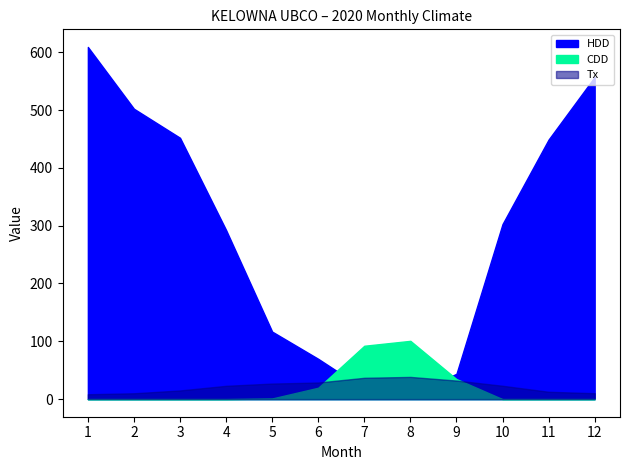

Does the chart have visible grid lines?

No